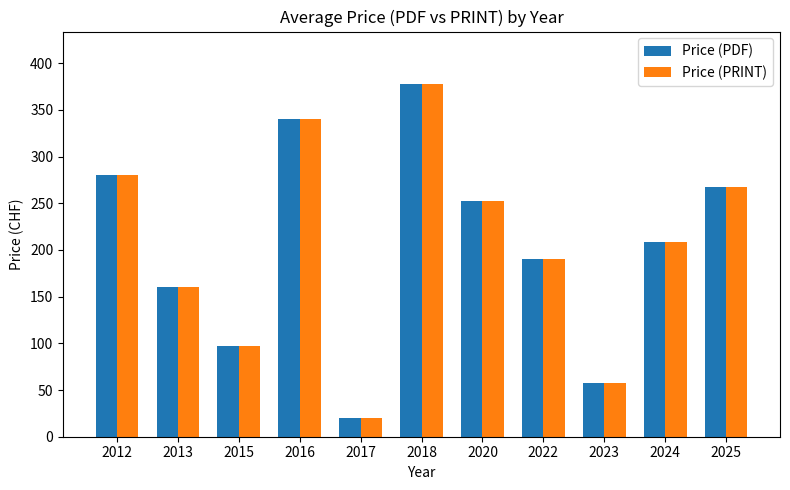

List the labels in order of Price (PDF) value, smallest first.

2017, 2023, 2015, 2013, 2022, 2024, 2020, 2025, 2012, 2016, 2018